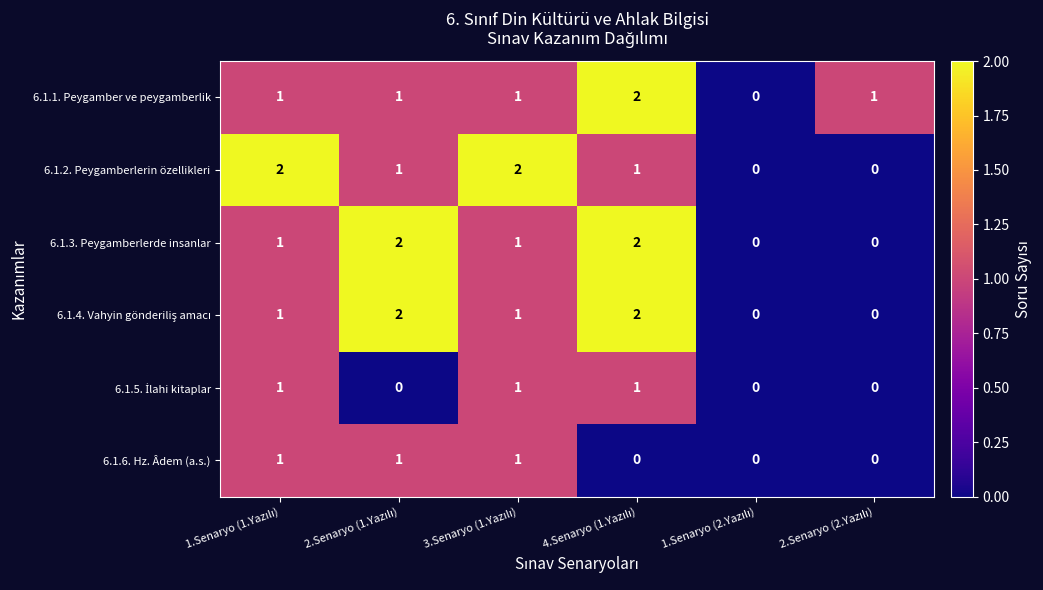

Count the 6.1.2. Peygamberlerin özellikleri values in the range 0 to 2.

6